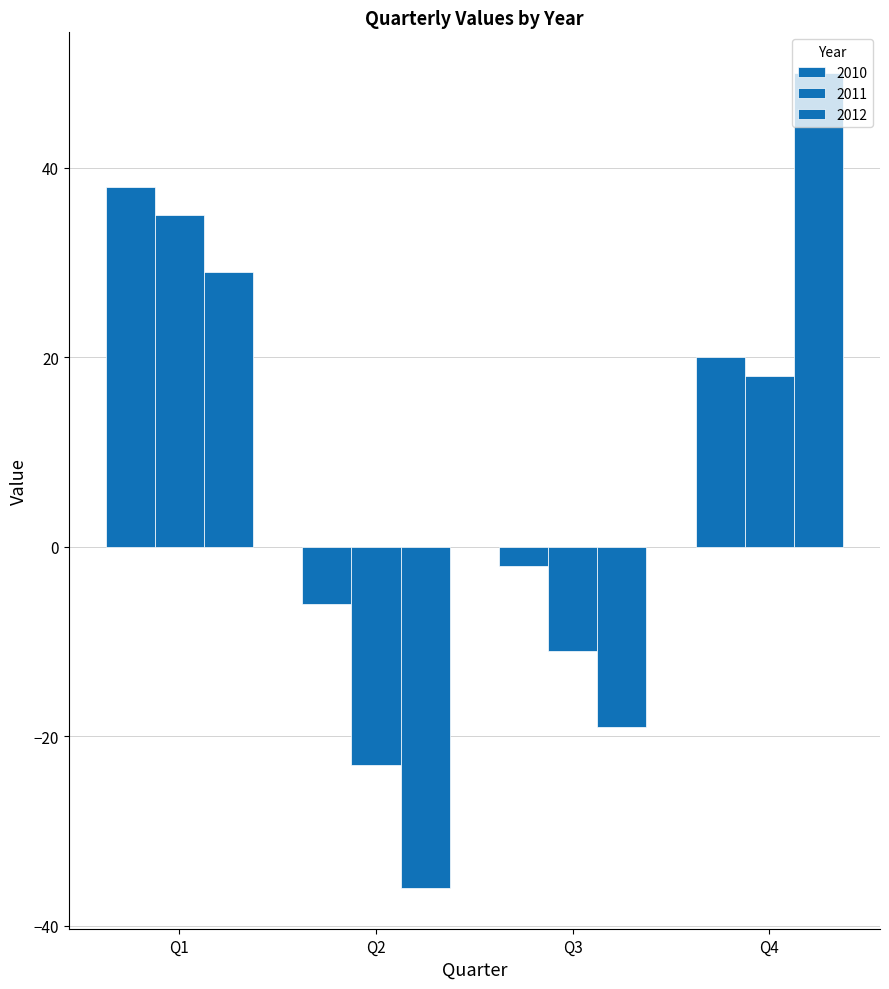

Does the chart contain any negative values?

Yes